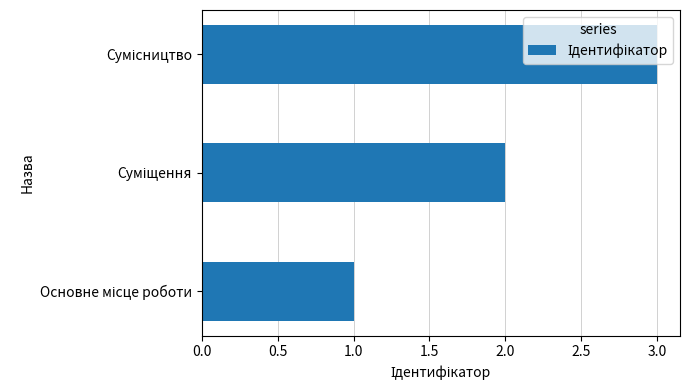

What is the greatest value displayed?

3